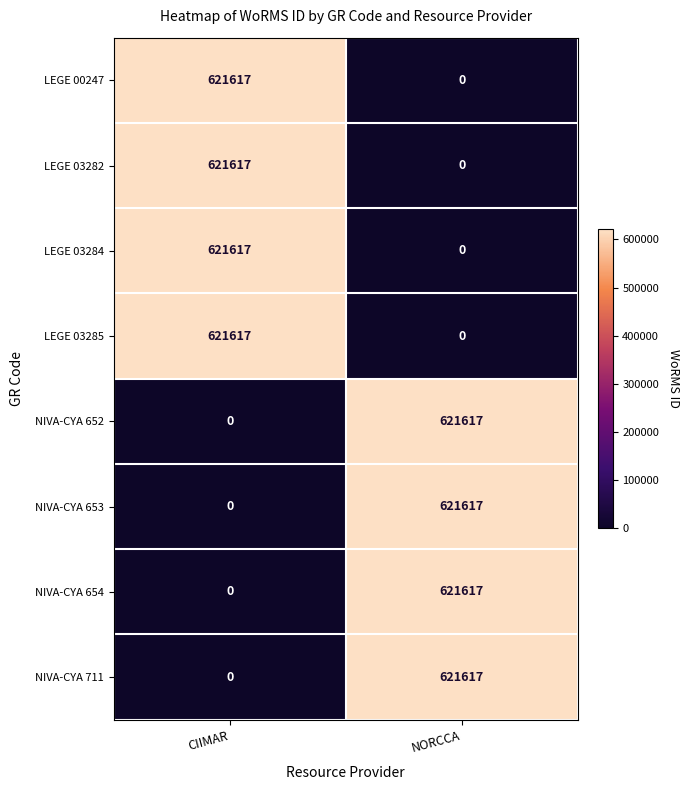

What is the sum of the LEGE 03284 values at NORCCA and CIIMAR?

621617